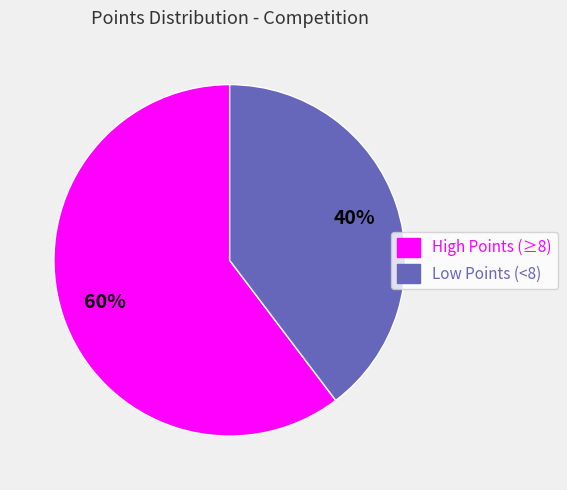

Rank the categories by value from lowest to highest.

Low Points (<8), High Points (≥8)